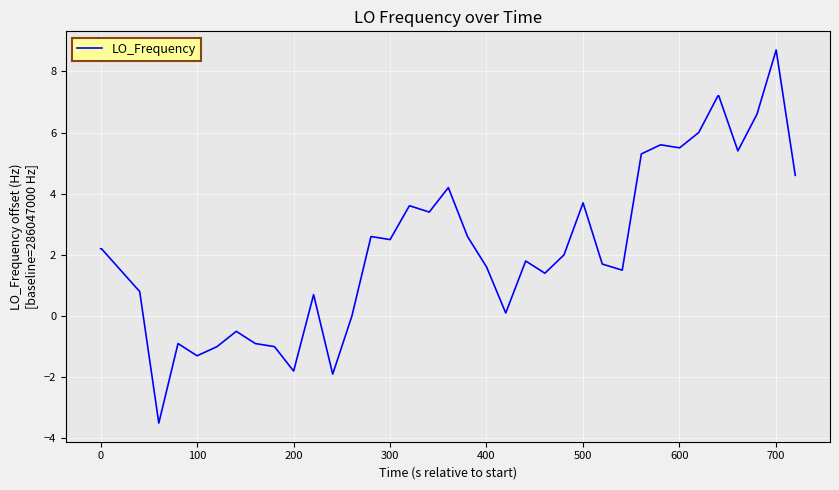

What is the minimum value shown in the chart?

-3.5